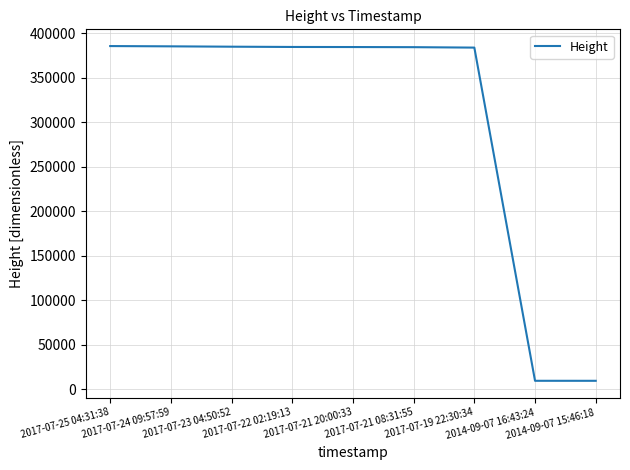

Does the chart have visible grid lines?

Yes